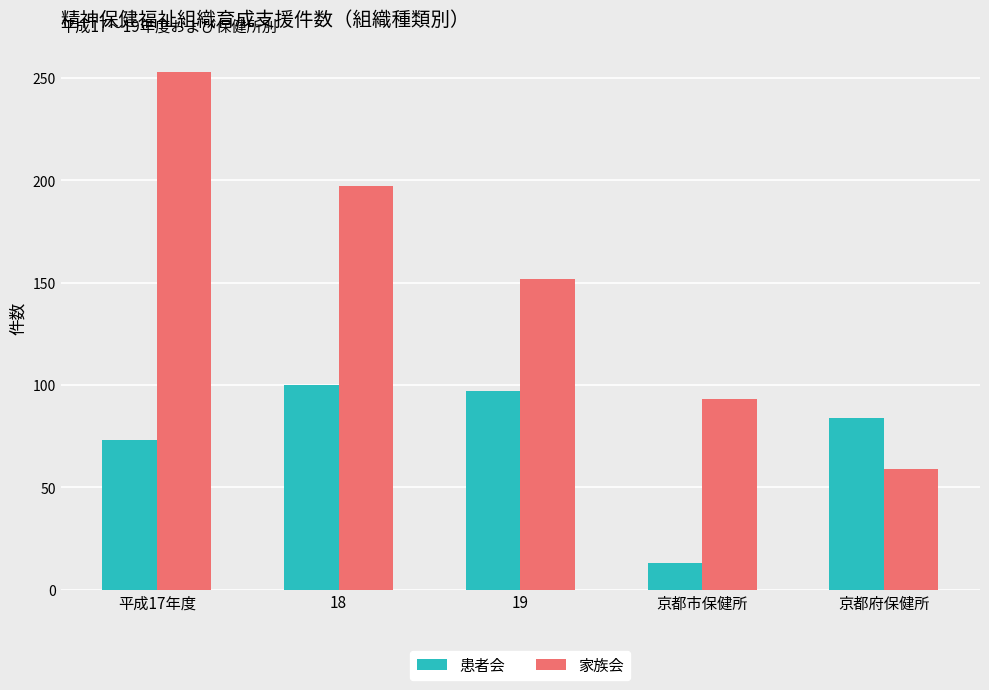

How many categories are shown in the chart?

5